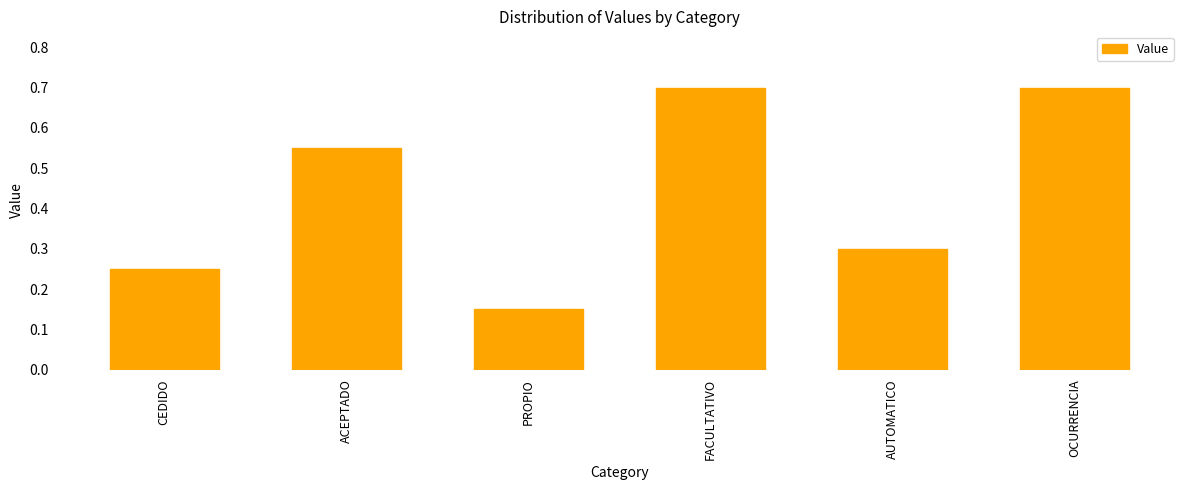

Is it true that the value at CEDIDO is 0.4?

False